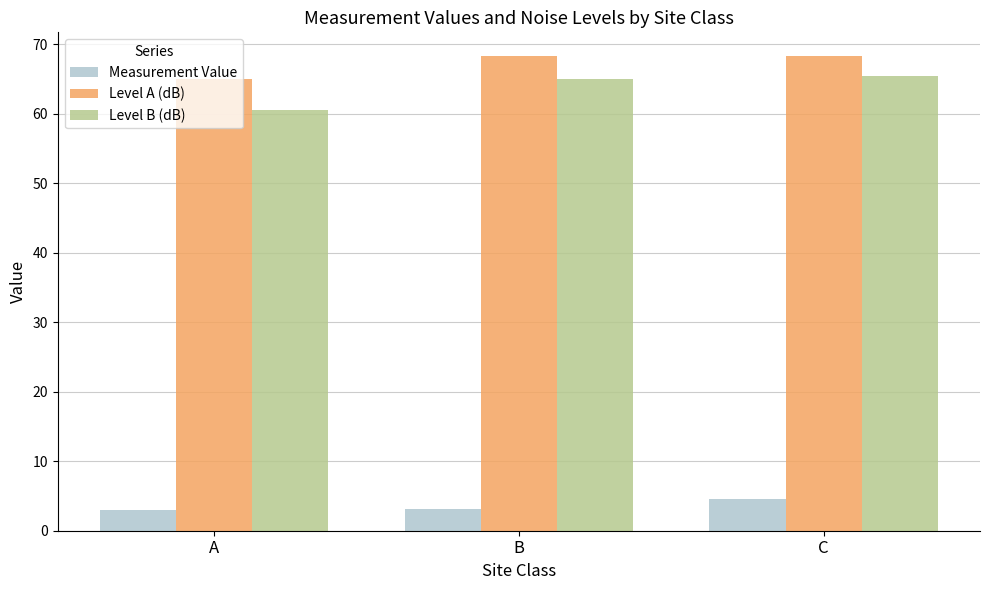

How many series are shown in this chart?

3